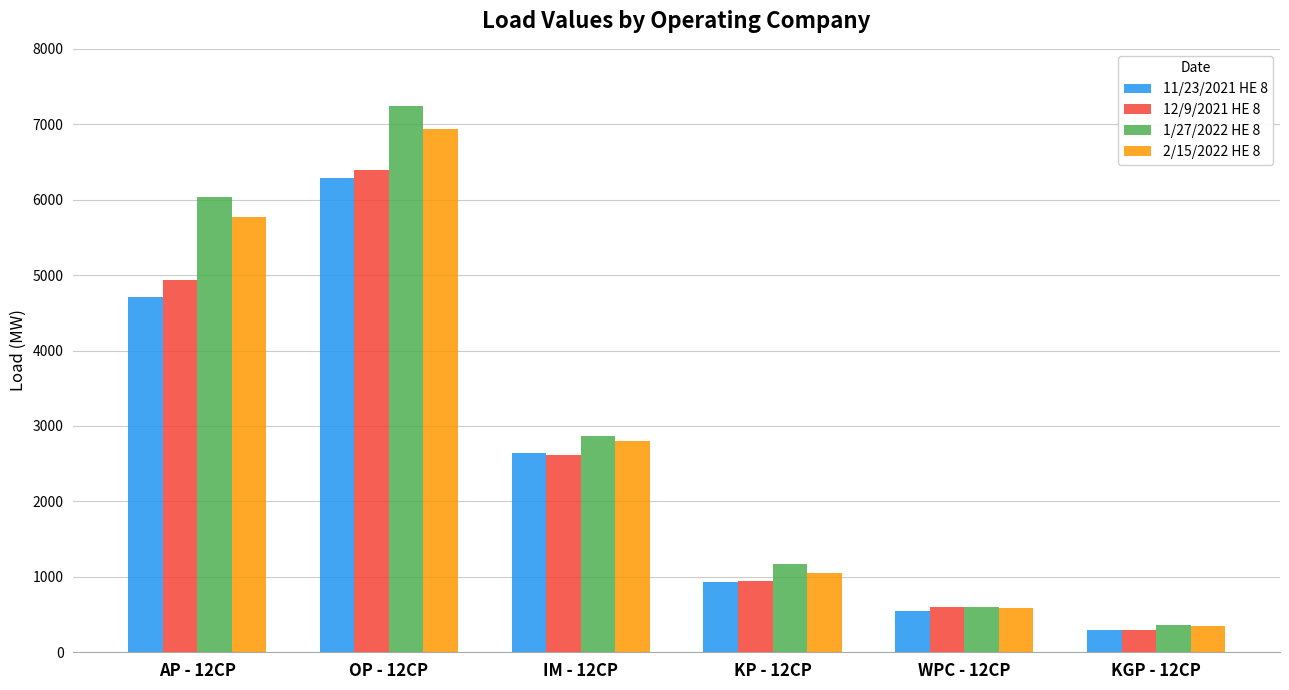

How many bars are there in total?

24